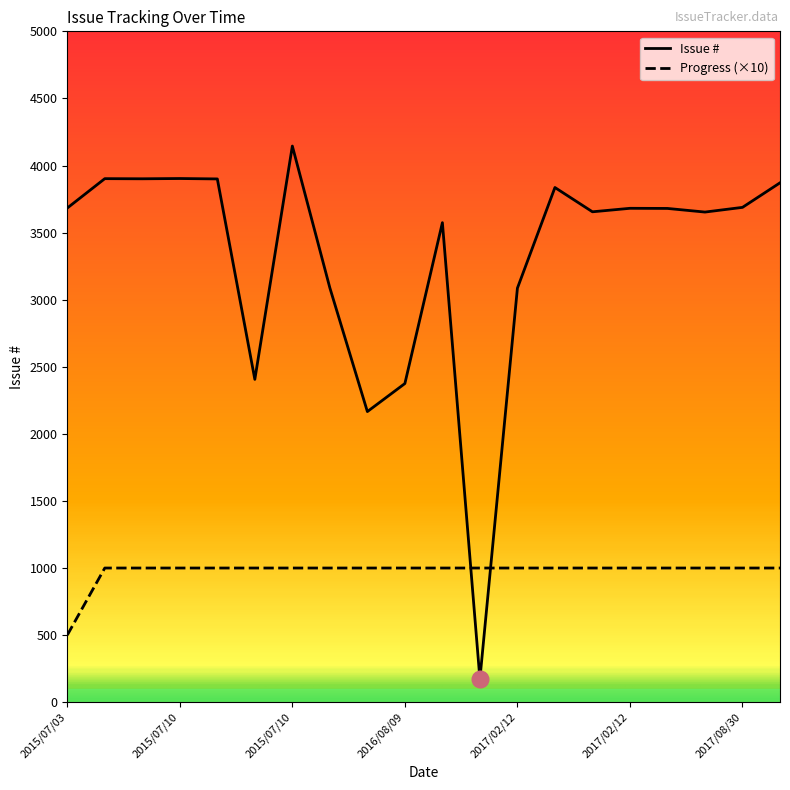

Rank the series by their maximum value, from lowest to highest.

Progress (×10), Issue #